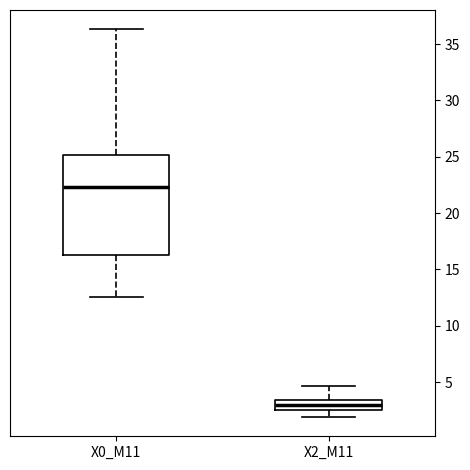

Reading left to right, read every box against the y-axis: the position of its median line, the range the box covers, and the ends of its whiskers. The values are not printed on the chart, so give them approximately, as read against the axis.

X0_M11: median 22.5, box 16.5 to 25.0, whiskers 12.5 to 36.5
X2_M11: median 3.0, box 2.5 to 3.5, whiskers 2.0 to 4.5